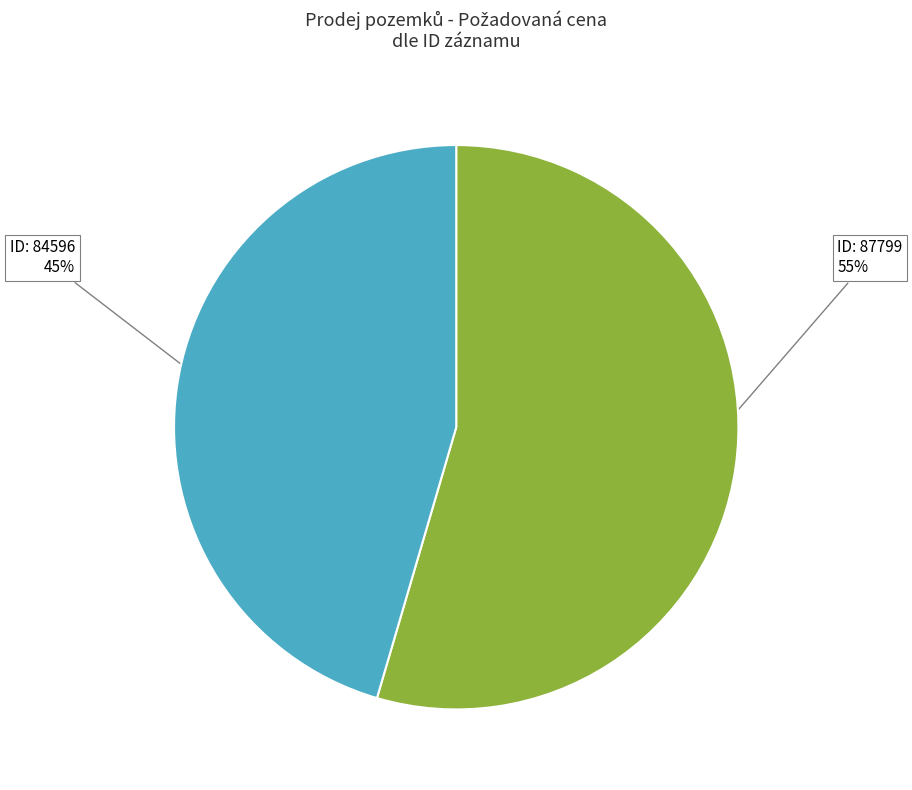

How many slices are in this pie chart?

2